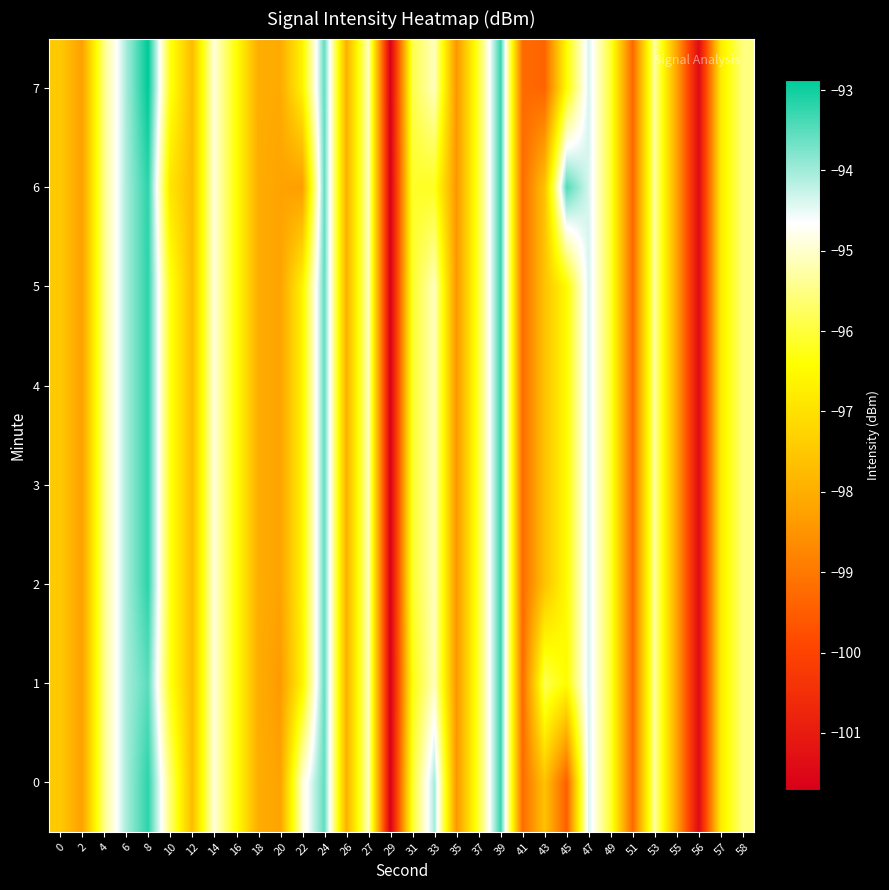

Between 39 and 37, which is larger?

39